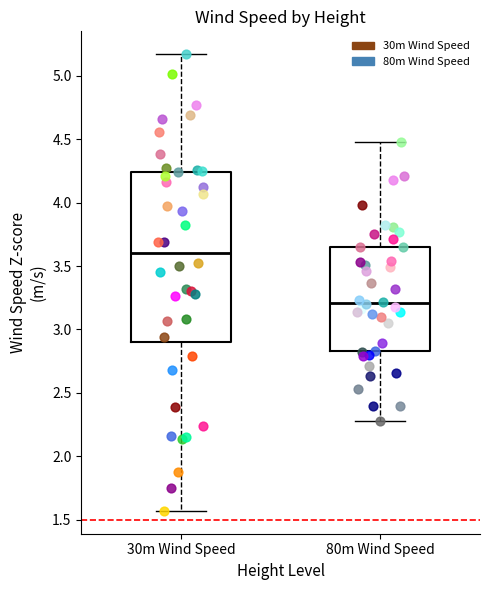

Reading left to right, read every box against the y-axis: the position of its median line, the range the box covers, and the ends of its whiskers. The values are not printed on the chart, so give them approximately, as read against the axis.

30m Wind Speed: median 3.60, box 2.90 to 4.25, whiskers 1.55 to 5.15
80m Wind Speed: median 3.20, box 2.85 to 3.65, whiskers 2.30 to 4.50